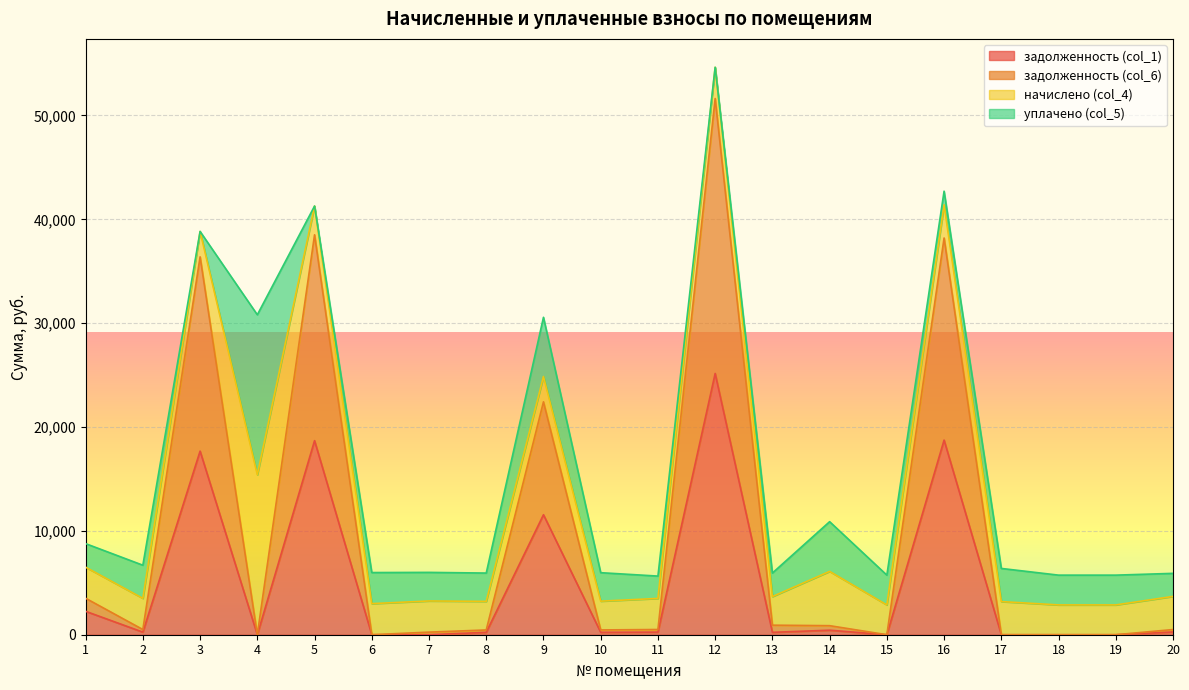

True or false: задолженность (col_1) and задолженность (col_6) cross at least once.

False